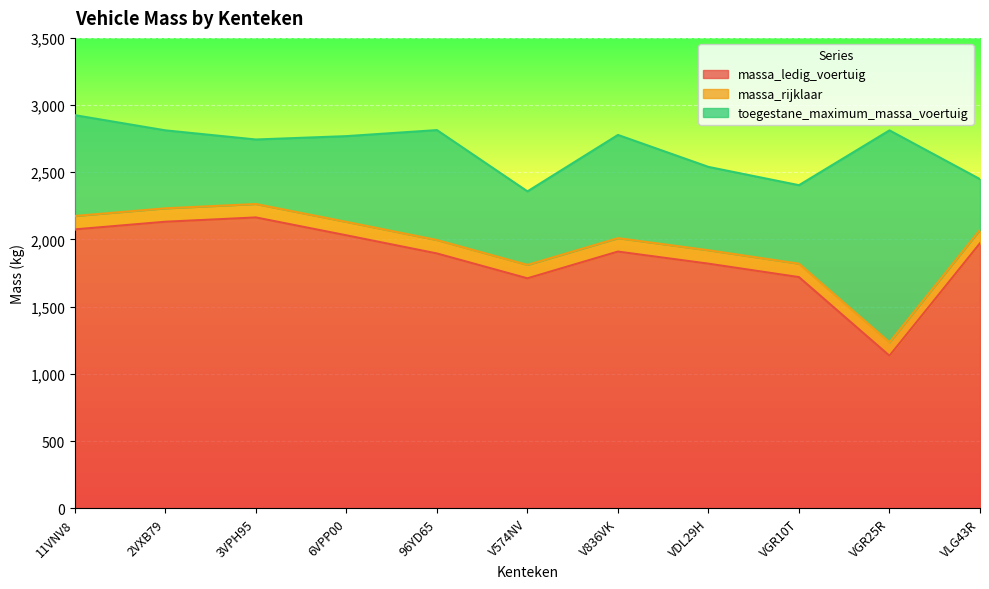

At which category does massa_rijklaar reach its first local valley?

V574NV